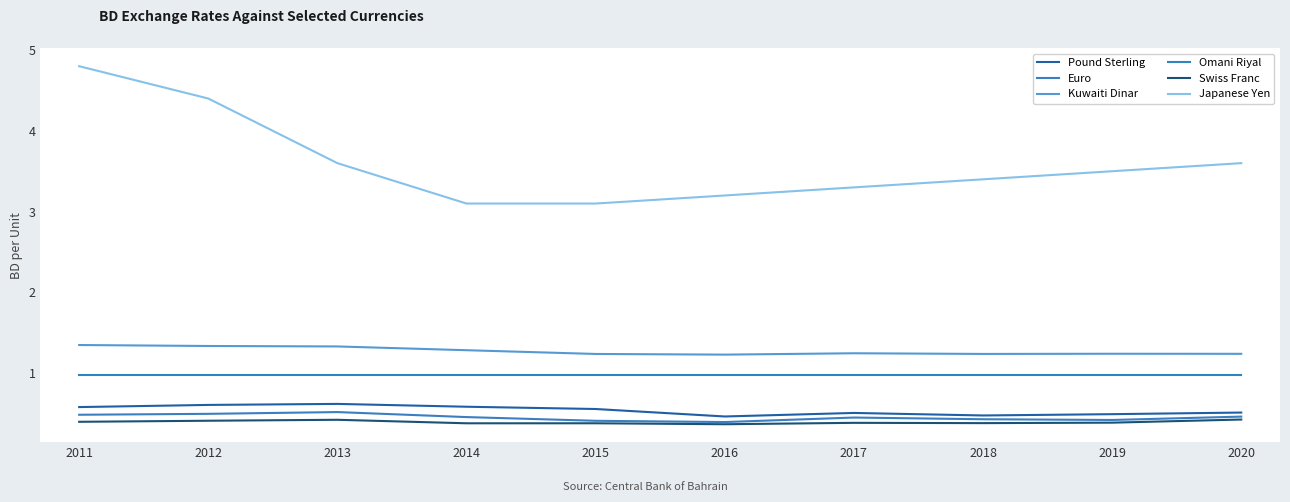

How many lines are shown in the chart?

6